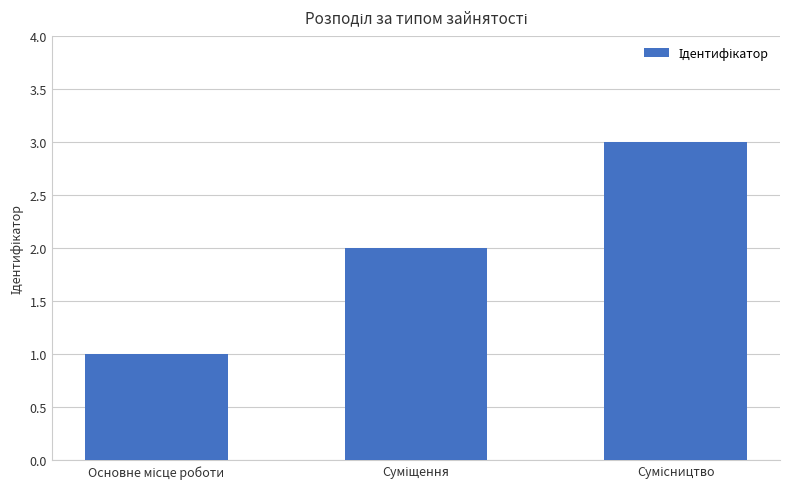

What is the greatest value displayed?

3